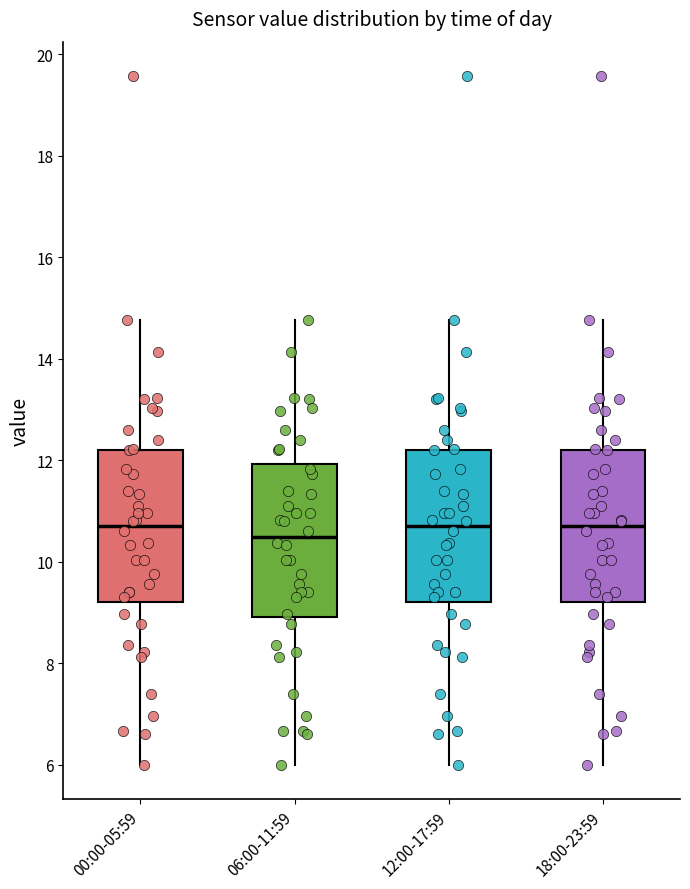

Where does the lower whisker of the box for 00:00-05:59 end on the y-axis? The values are not printed on the chart, so give them approximately, as read against the axis.

6.0